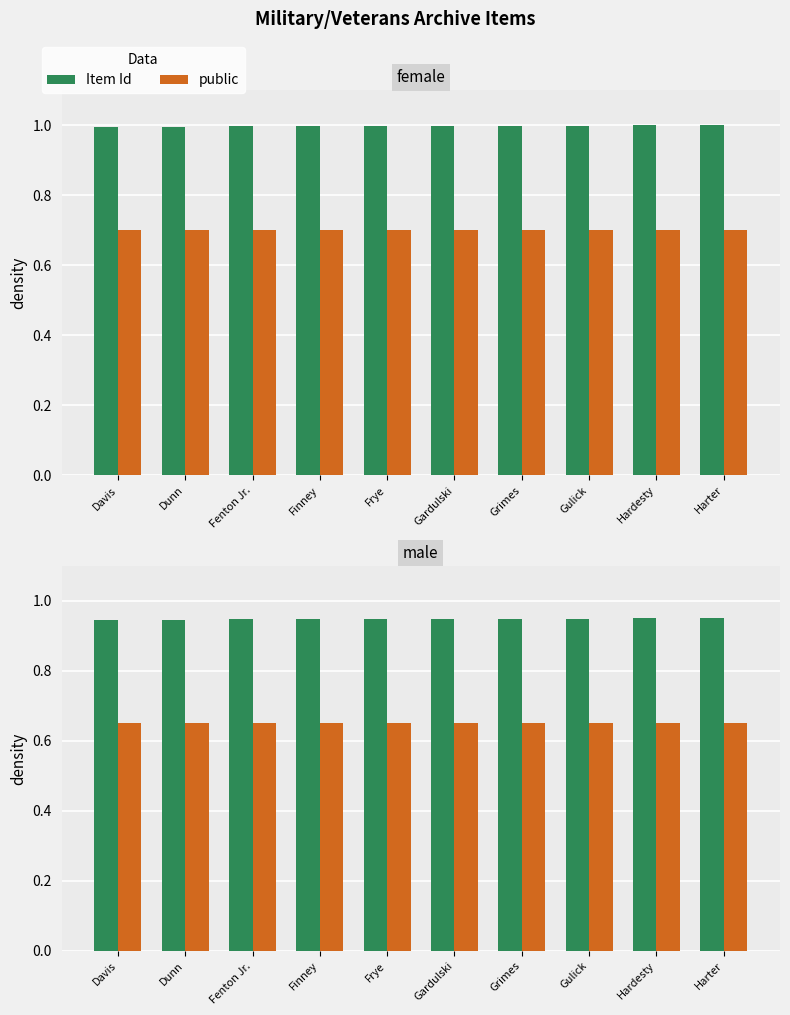

What is the approximate value of Item Id at Dunn?

0.9